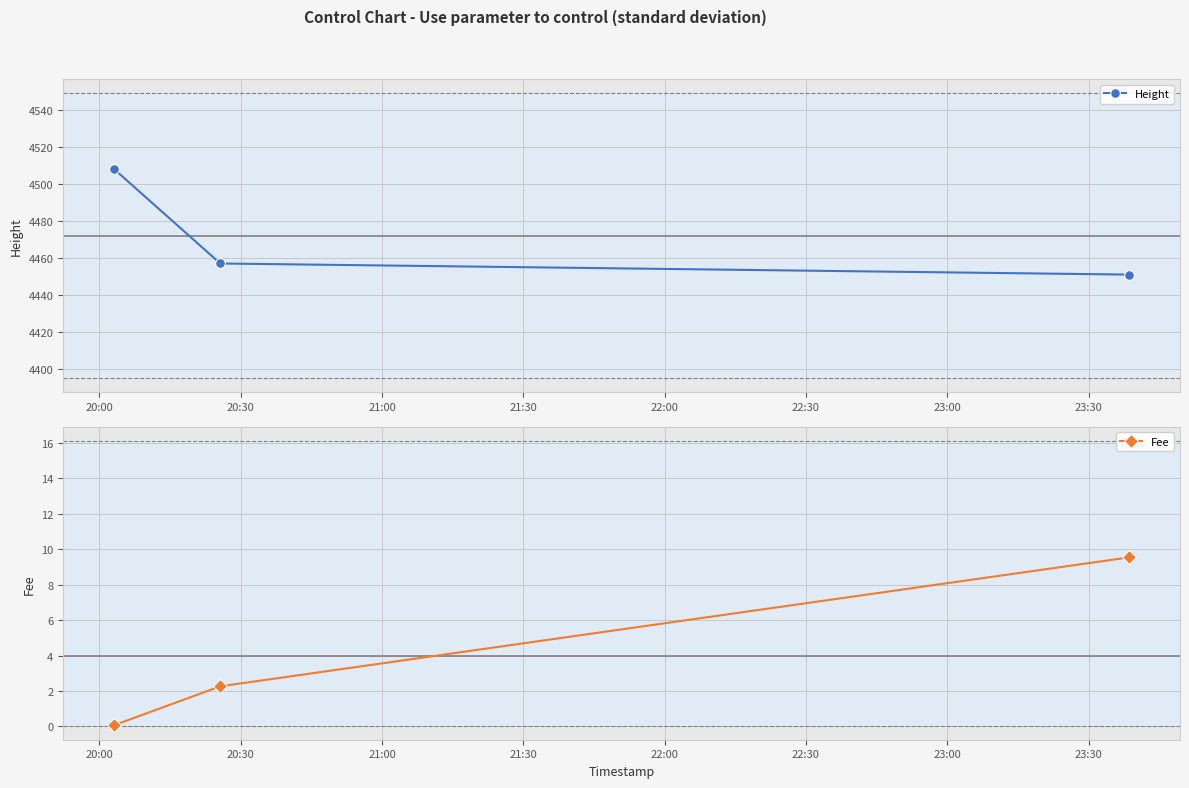

Count the number of categories in the chart.

3